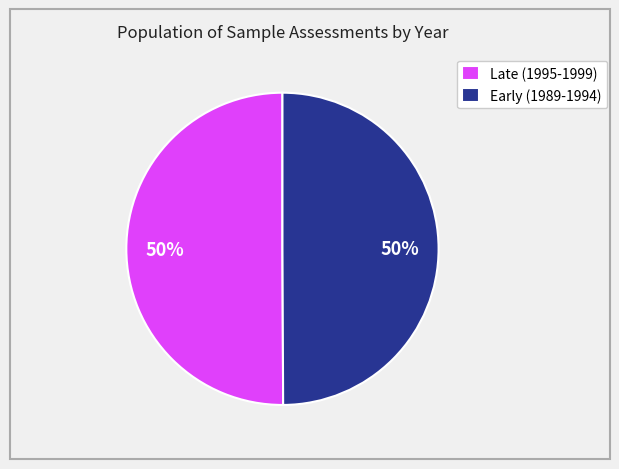

To the nearest percent, what portion does Late (1995-1999) represent?

50%